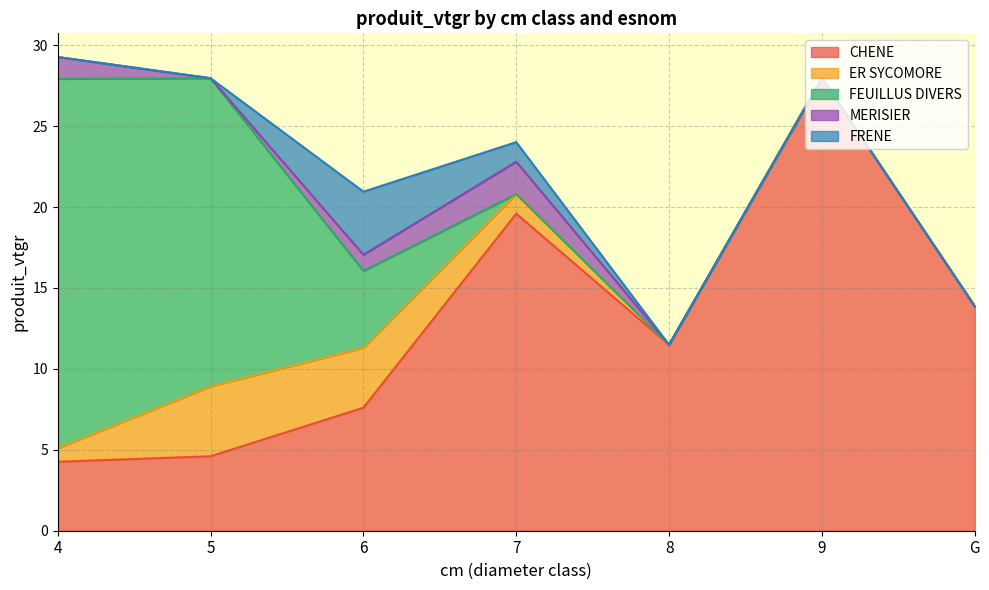

True or false: FEUILLUS DIVERS and MERISIER cross at least once.

True